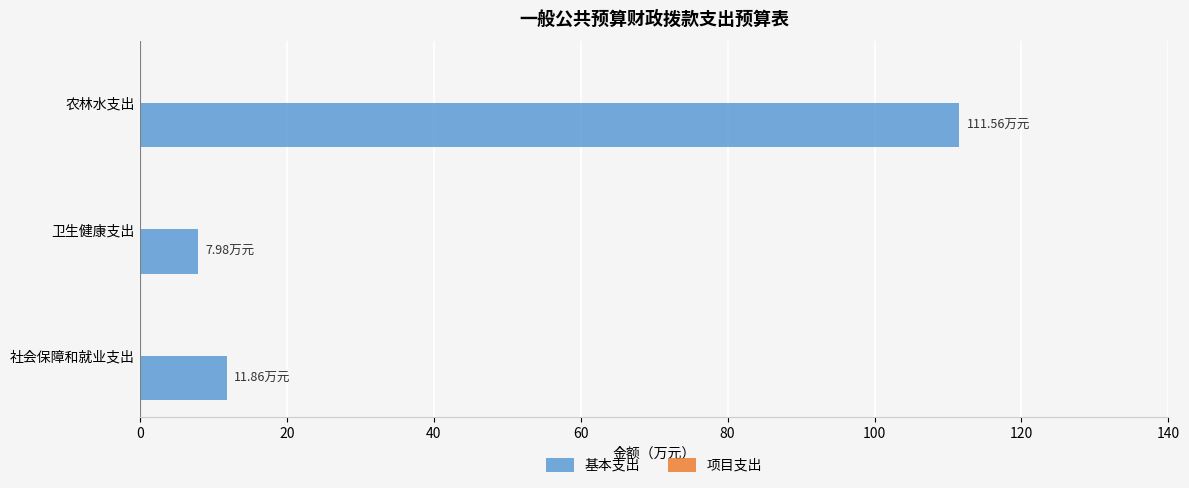

List the labels in order of value, smallest first.

卫生健康支出, 社会保障和就业支出, 农林水支出